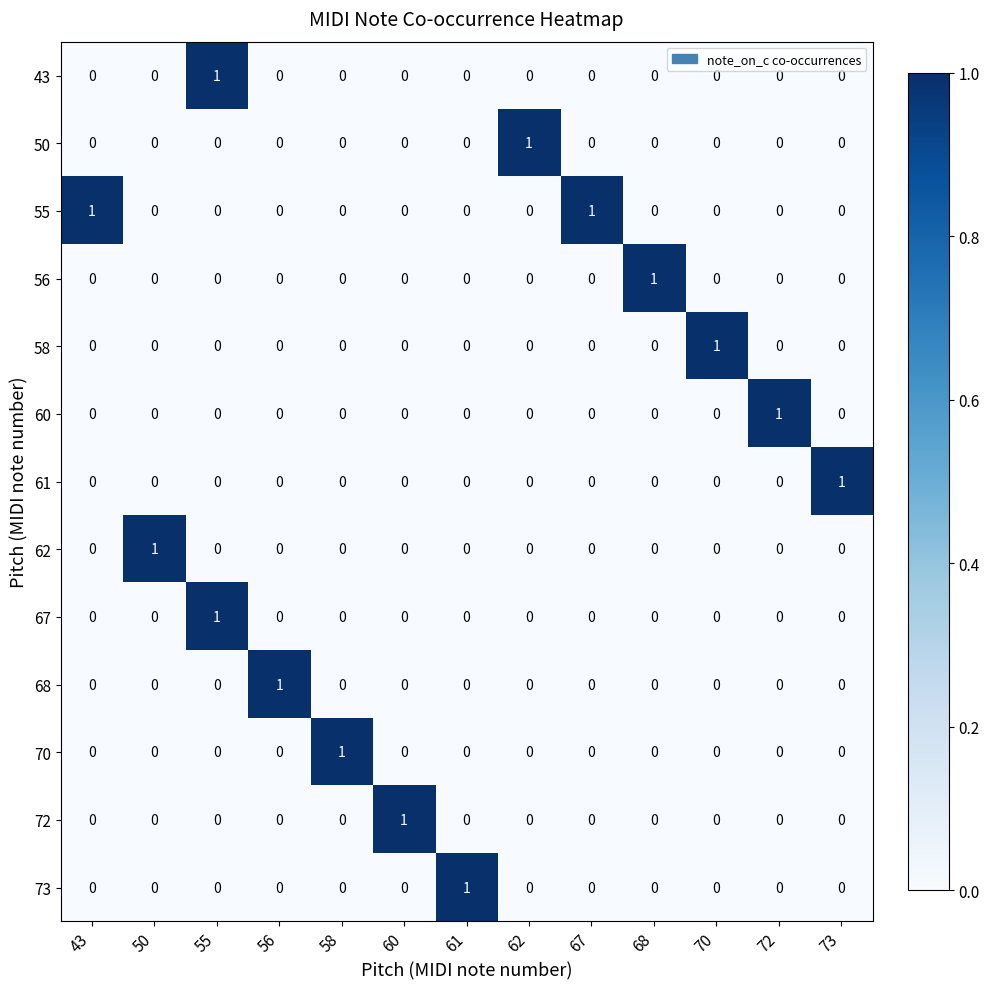

How many 61 values are between 0 and 1?

13